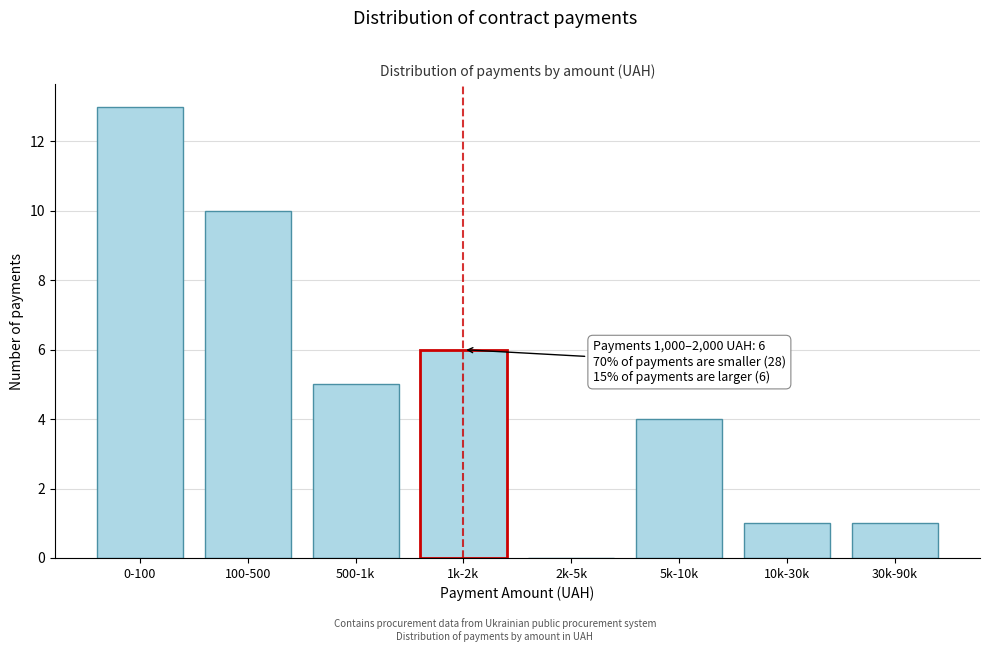

Reading left to right, list all the values displayed in this chart.

0-100=13	100-500=10	500-1k=5	1k-2k=6	2k-5k=0	5k-10k=4	10k-30k=1	30k-90k=1